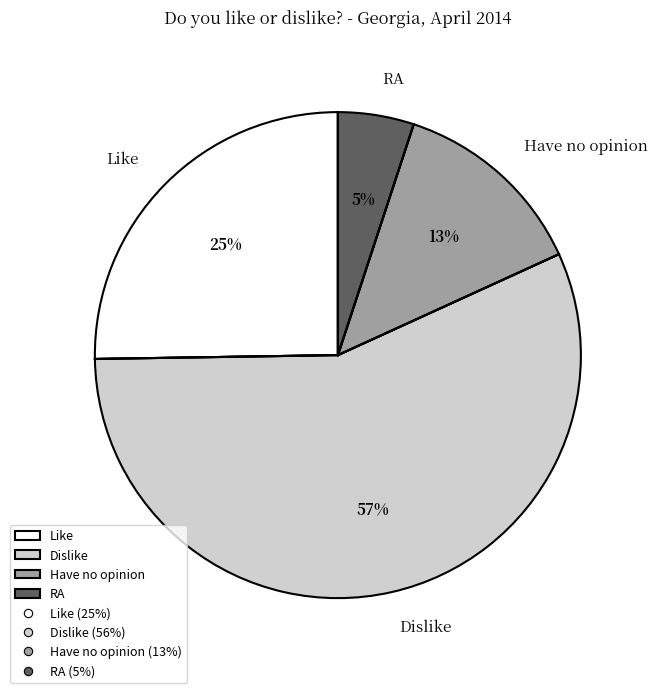

To the nearest percent, what is the difference between the RA and Like slice percentages?

20%